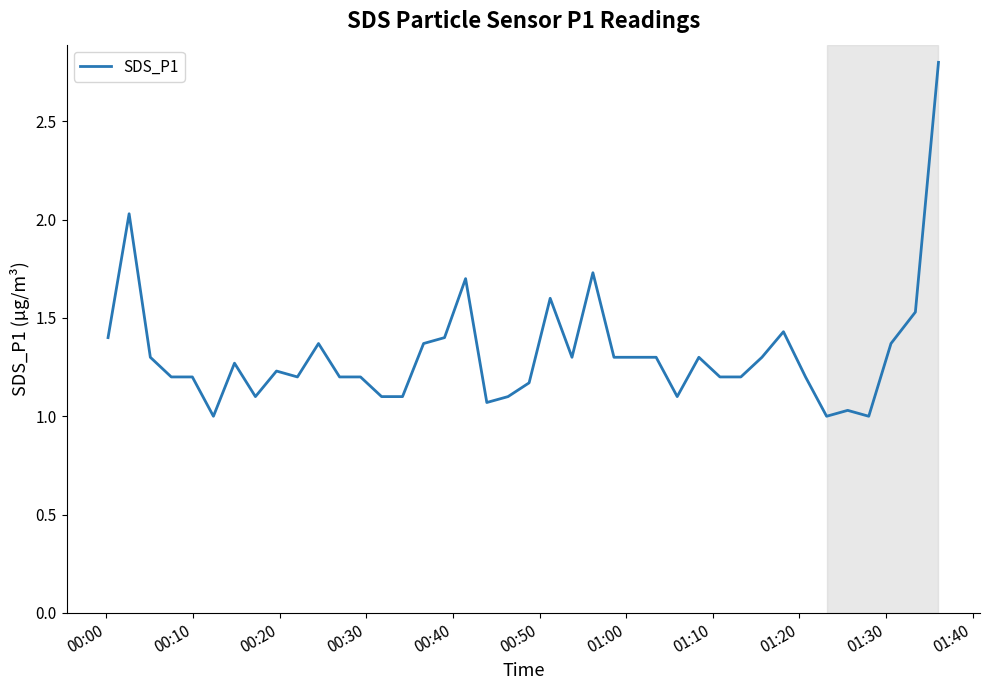

What is the difference between the maximum and minimum values?

1.8